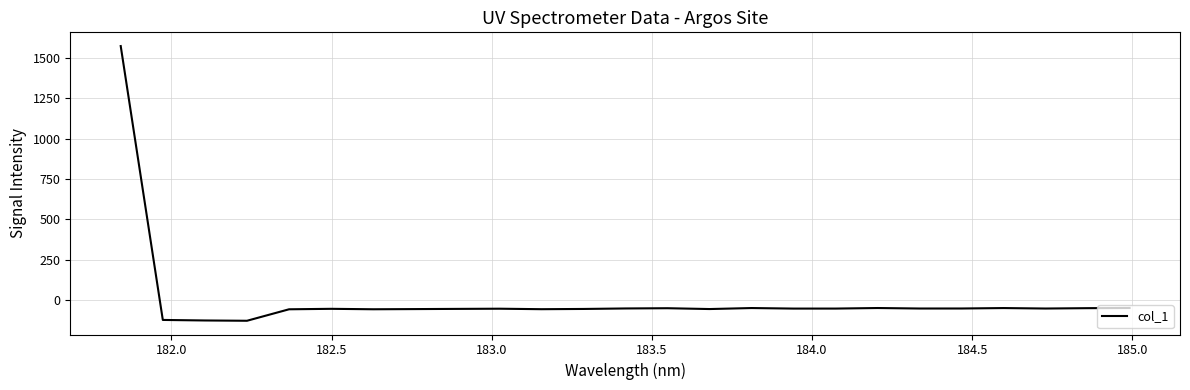

What is the greatest value displayed?

1572.0